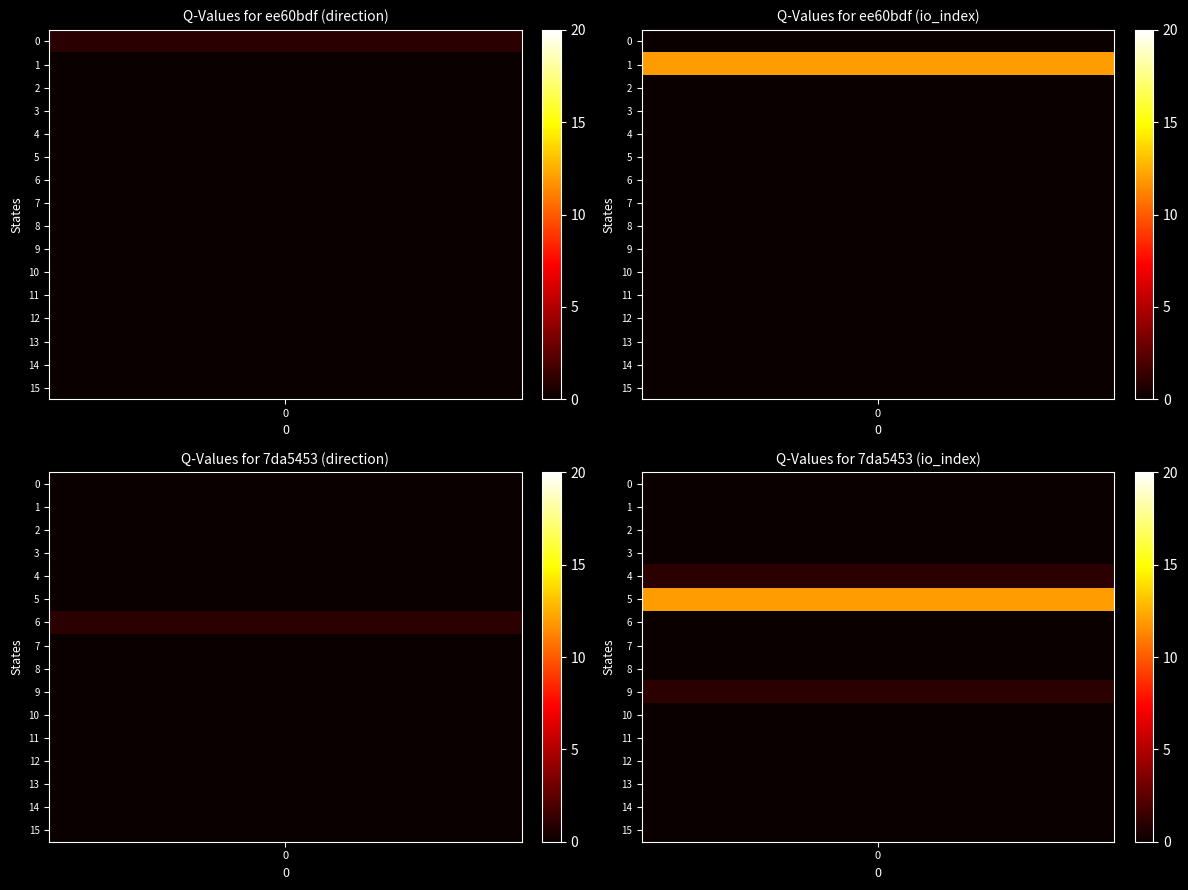

Which series has the largest total across all categories?

7da5453f978a9ef53954e606a9f22e100ec5ed7